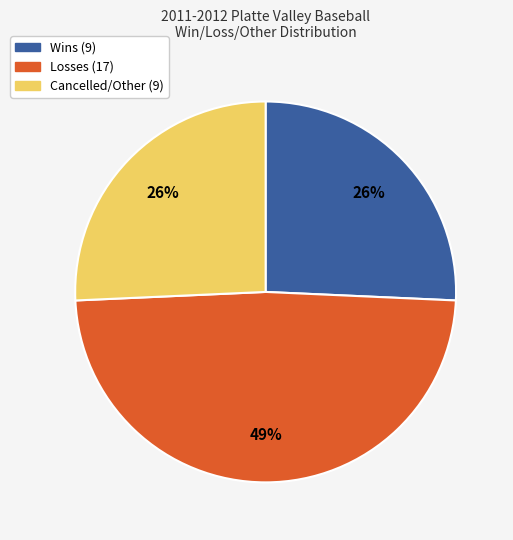

Is there any slice that represents more than half of the pie?

No